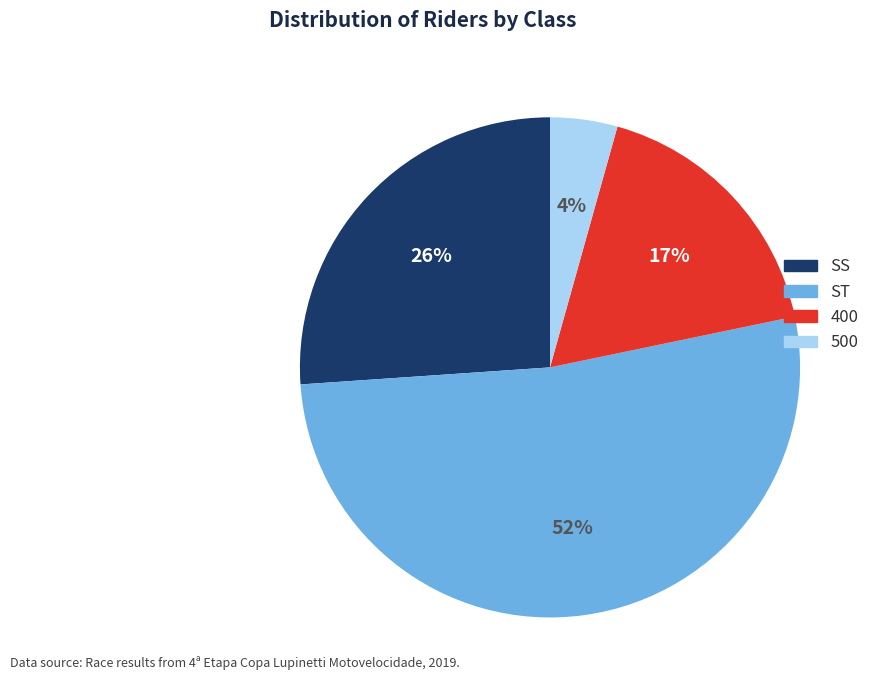

How many segments does this pie chart have?

4